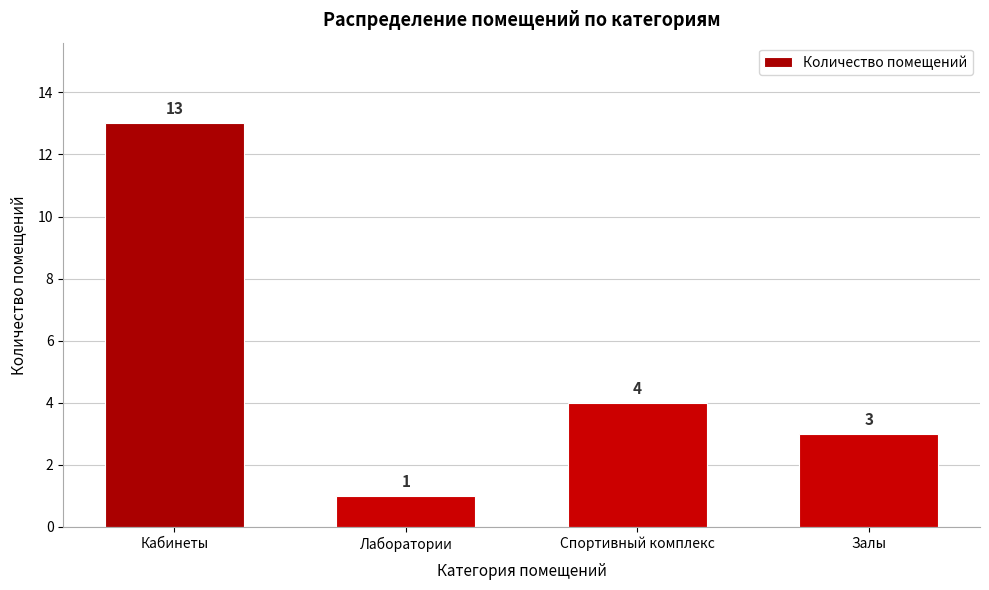

Reading left to right, what are all the values shown in this chart?

Кабинеты=13	Лаборатории=1	Спортивный комплекс=4	Залы=3